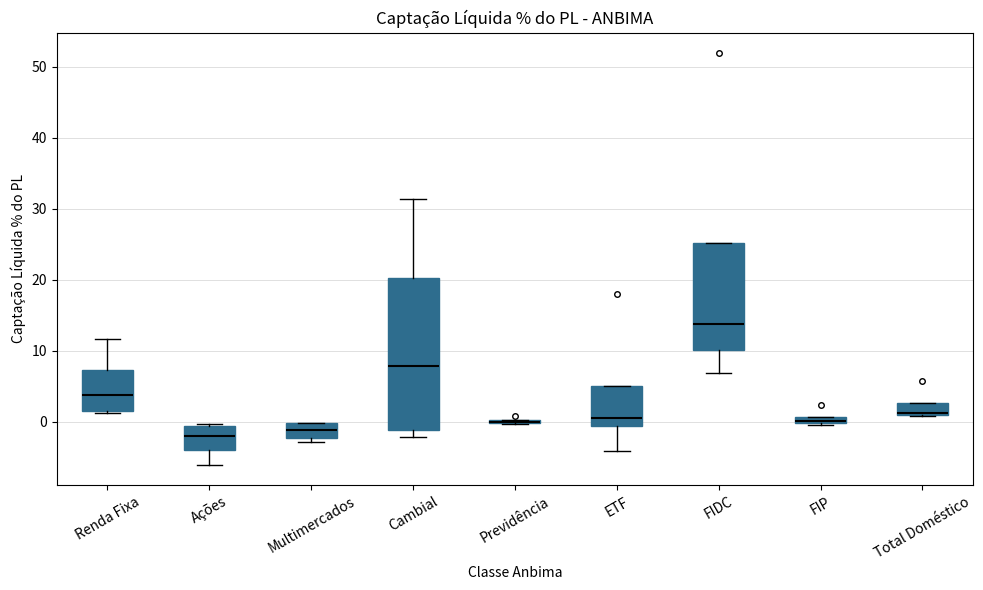

Where does the median line of the box for Multimercados sit on the y-axis? The values are not printed on the chart, so give them approximately, as read against the axis.

-1